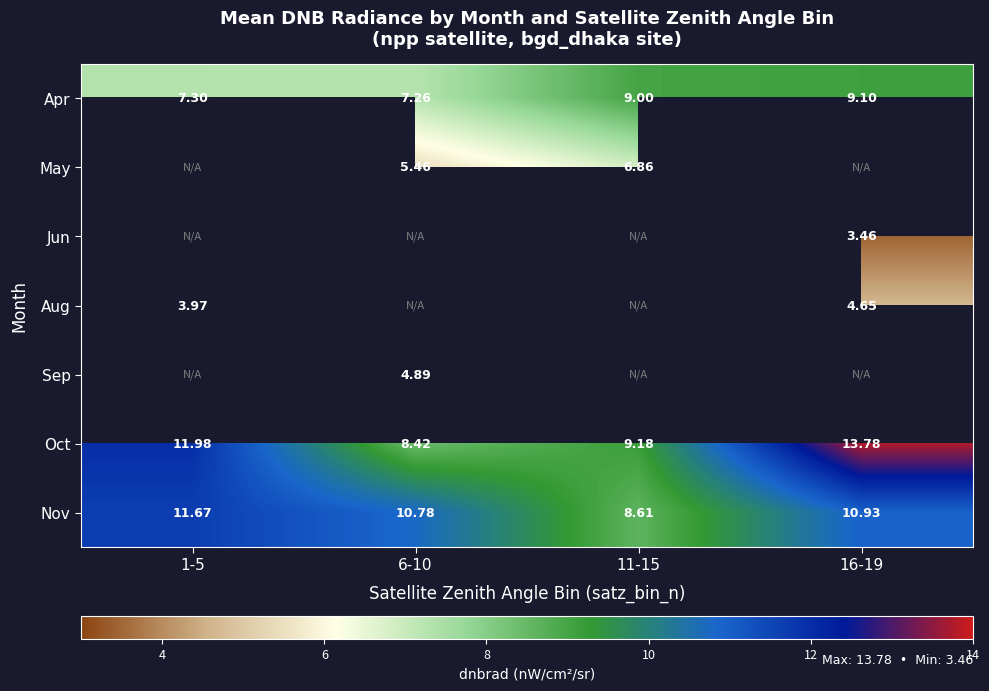

Is it true that Nov equals 5.7 at 11-15?

False